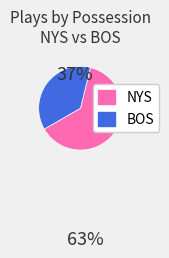

Approximately how many times larger is the value at NYS compared to BOS?

1.7